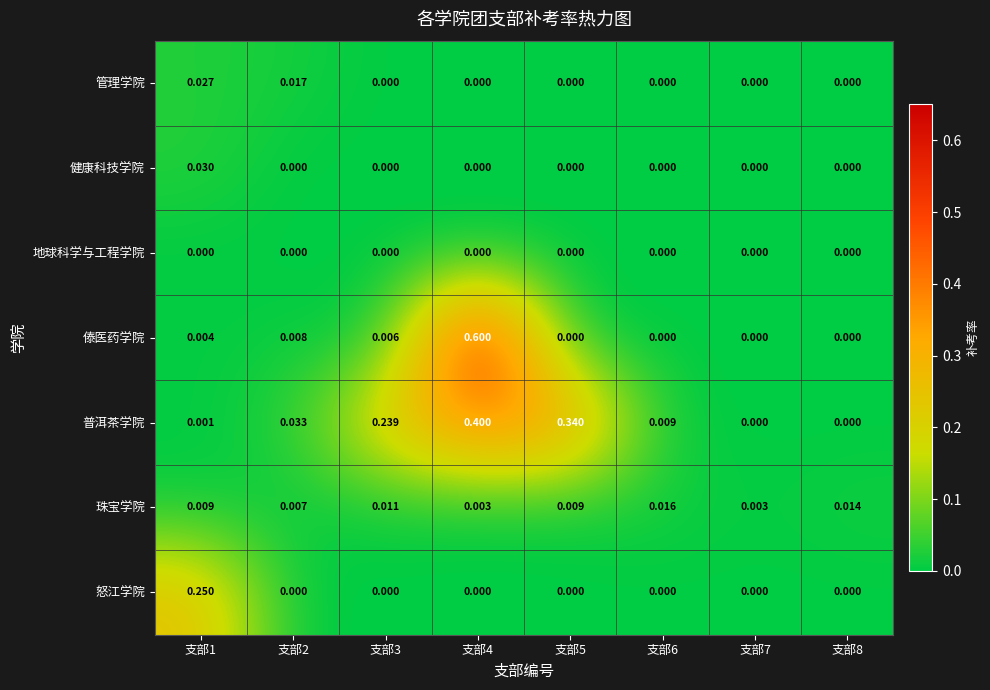

List the series in order of their peak value, lowest first.

地球科学与工程学院, 珠宝学院, 管理学院, 健康科技学院, 怒江学院, 普洱茶学院, 傣医药学院